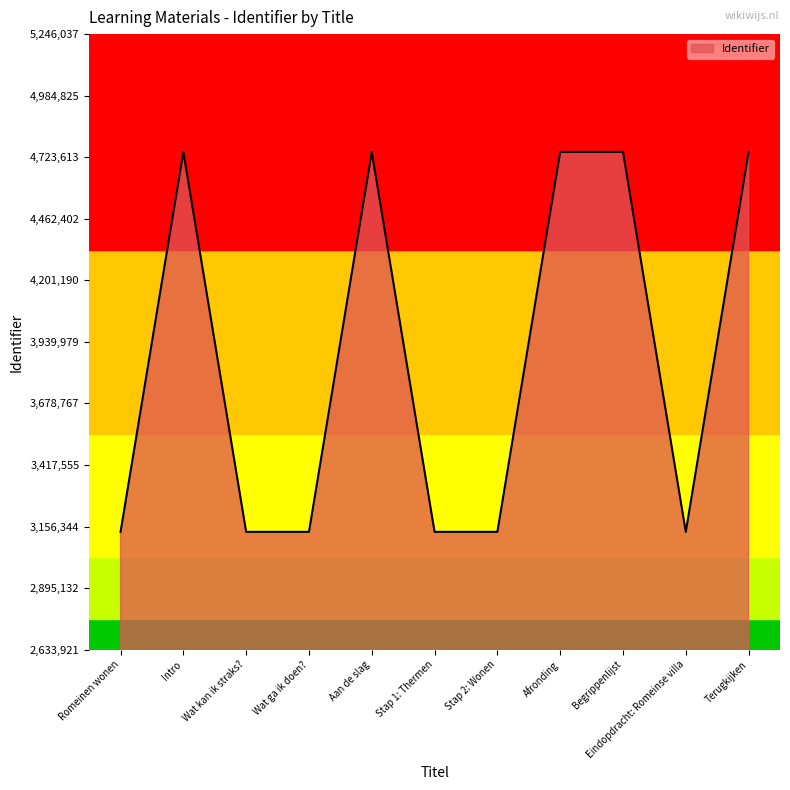

What is the minimum value shown in the chart?

3133921